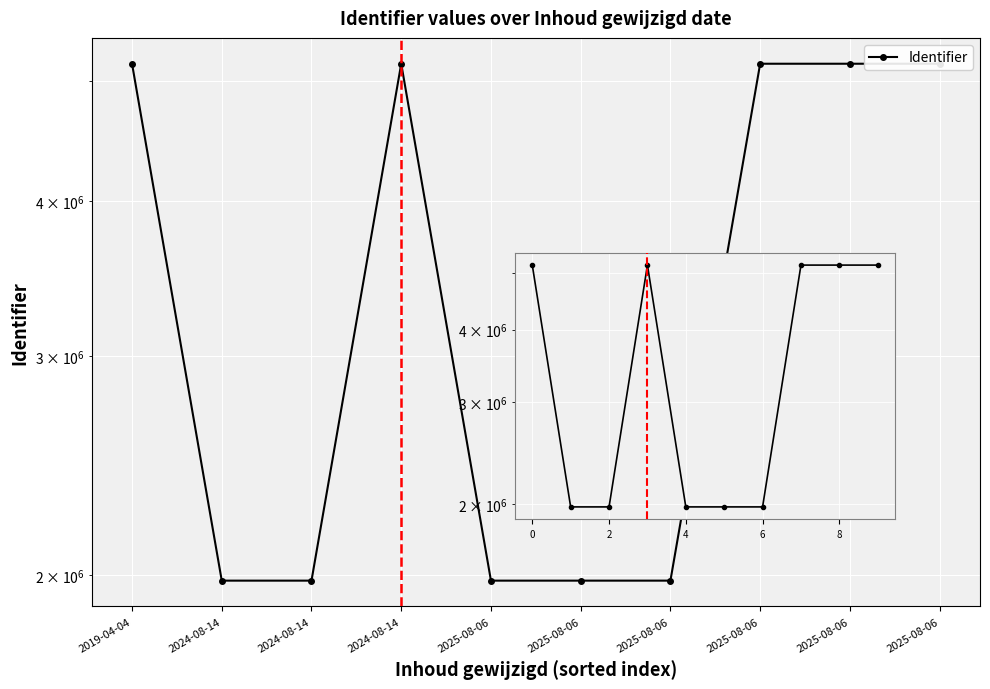

Reading left to right, what are all the values shown in this chart?

5165816	1978423	1978424	5165818	1978426	1978427	1978429	5165820	5165823	5165825